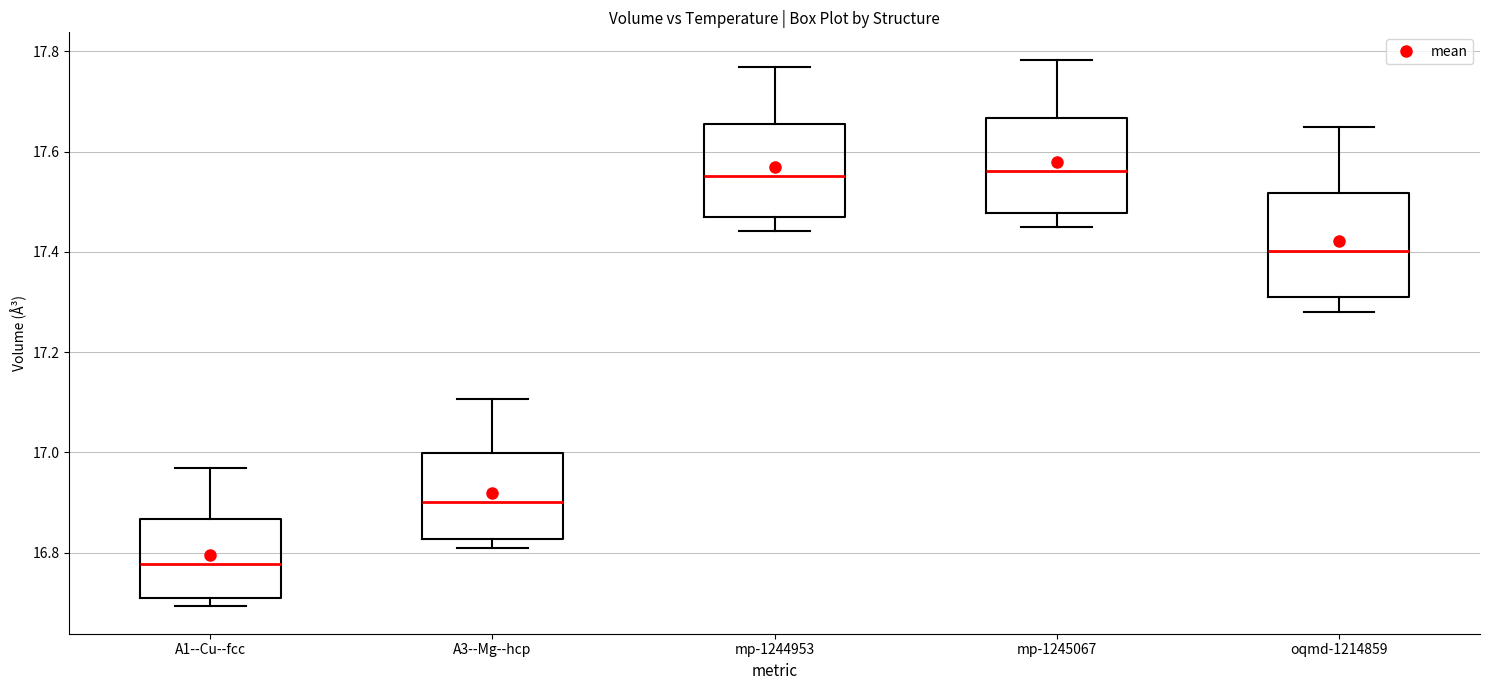

Which box has the lowest median line?

A1--Cu--fcc